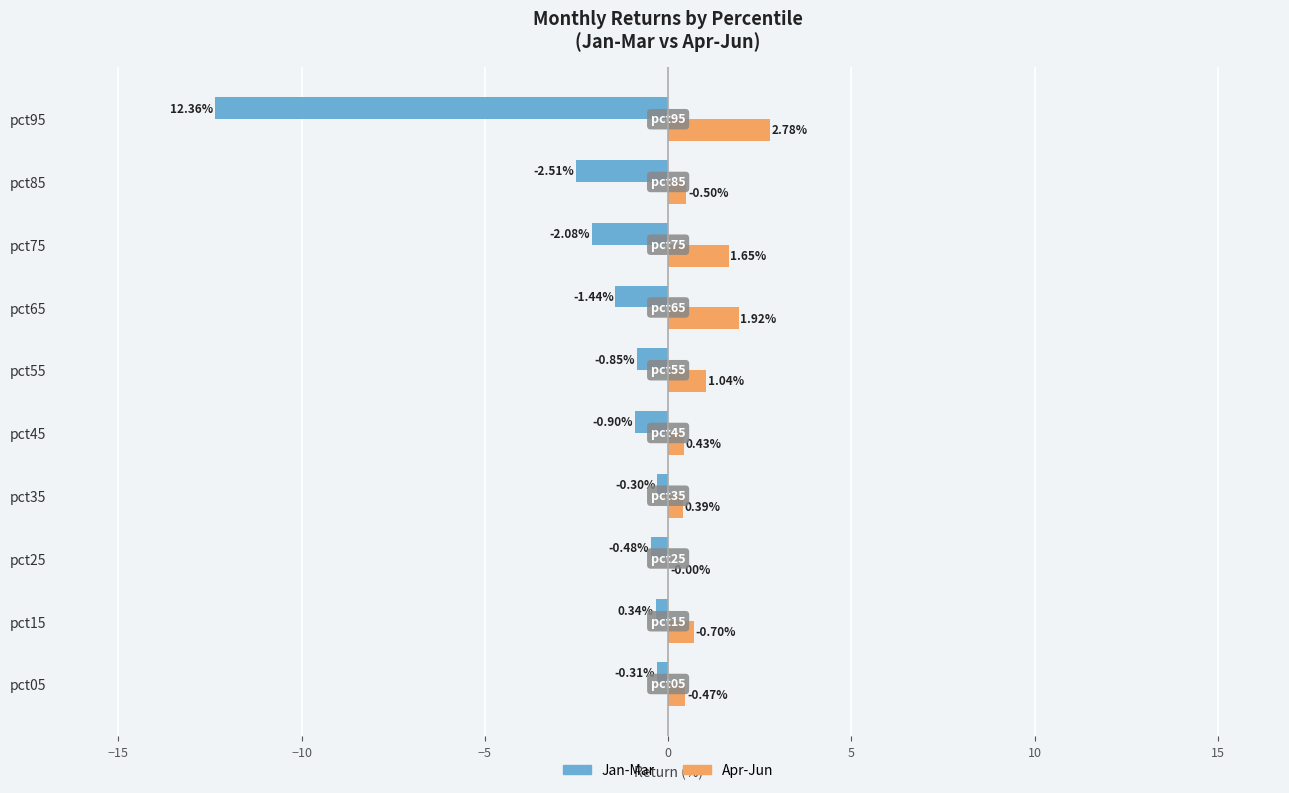

At which category is the sum across all series the highest?

pct65